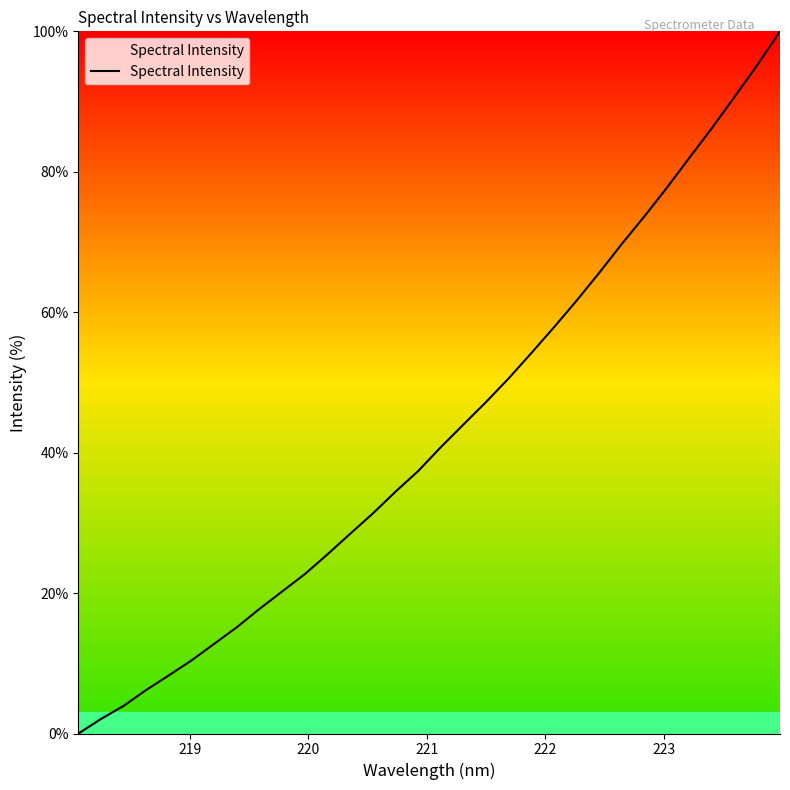

What is the maximum value shown in the chart?

100.0